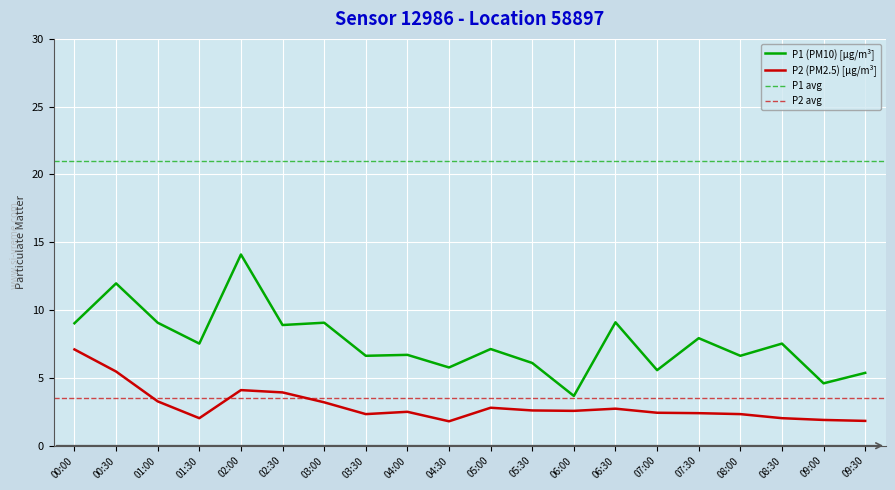

Which series has the largest total across all categories?

P1